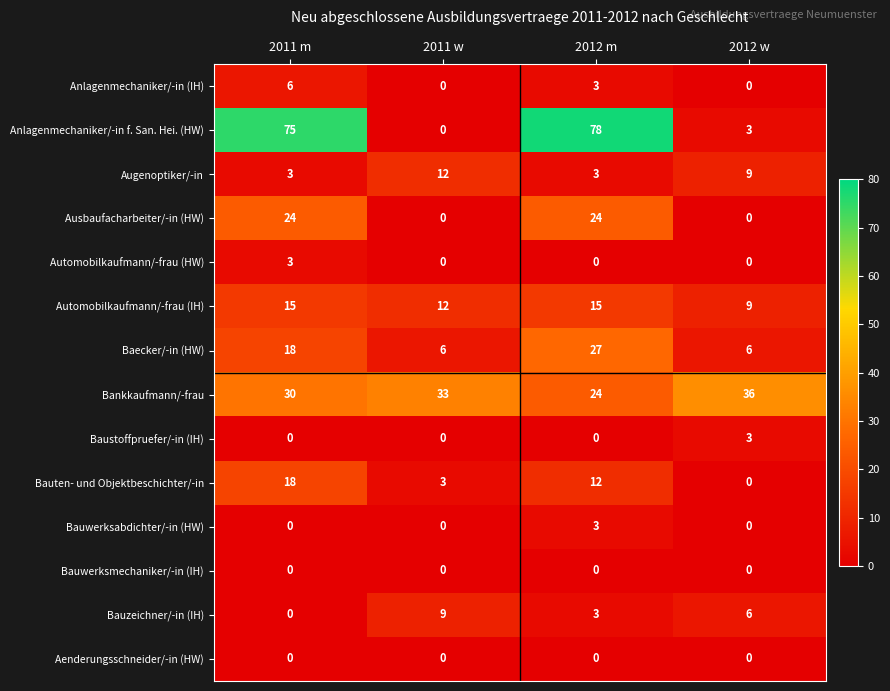

The Baustoffpruefer/-in (IH) series shows 0 at 2011 w. True or false?

True